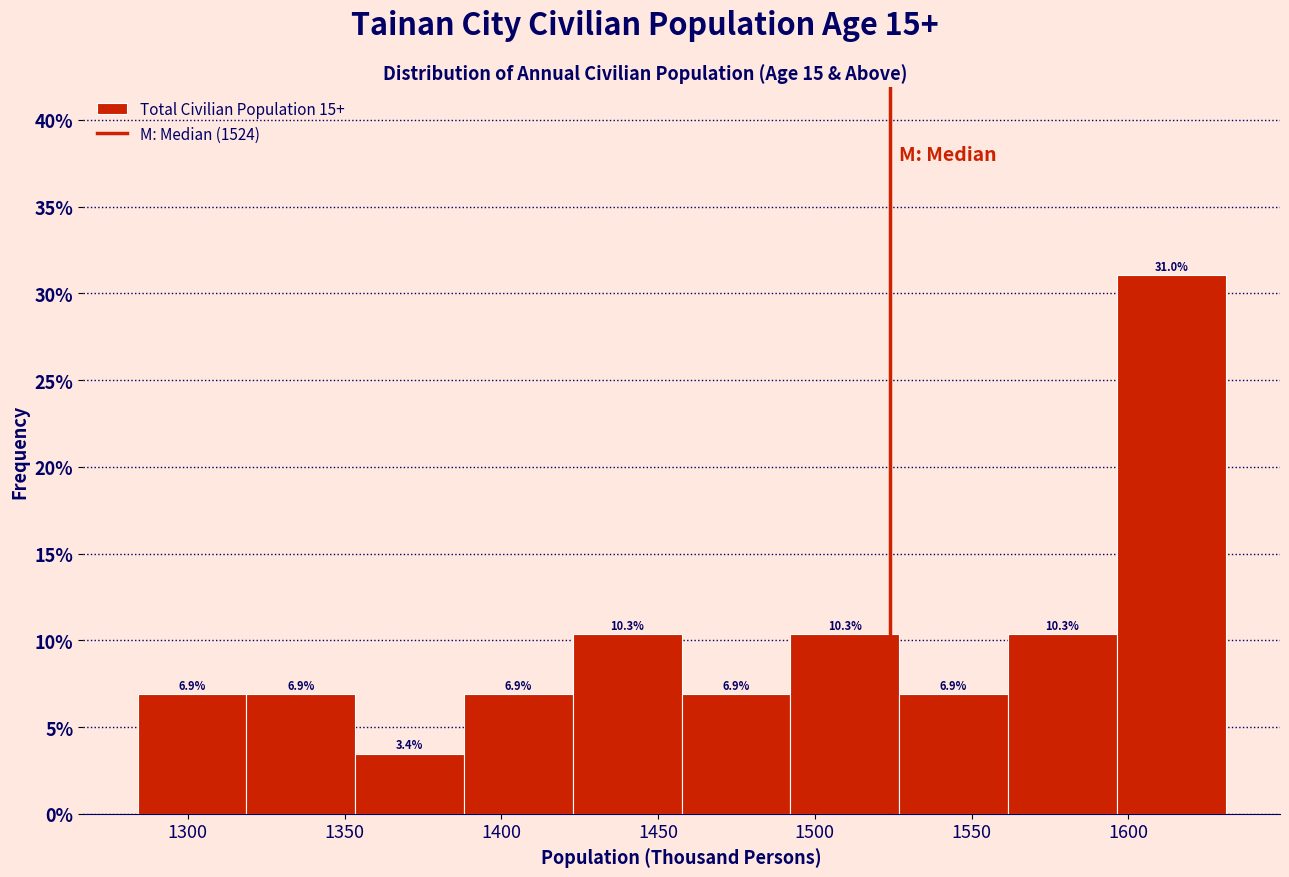

Reading left to right, list every bar in this chart as the range it spans on the x-axis followed by its height. The bar edges are not printed on the chart, so give them approximately, as read against the axis.

1285 to 1320: 6.9
1320 to 1355: 6.9
1355 to 1390: 3.4
1390 to 1425: 6.9
1425 to 1460: 10.3
1460 to 1490: 6.9
1490 to 1525: 10.3
1525 to 1560: 6.9
1560 to 1595: 10.3
1595 to 1630: 31.0